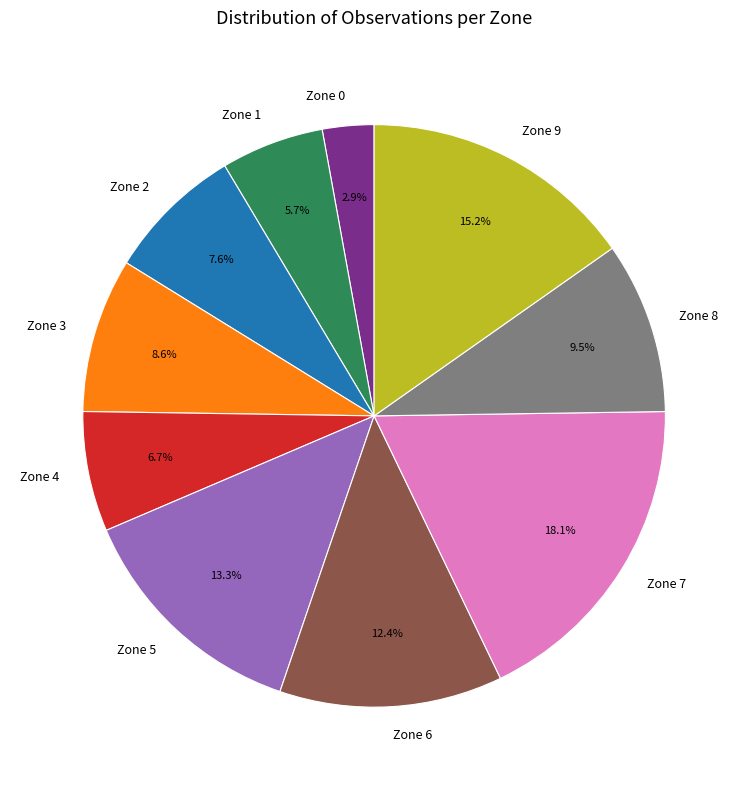

To the nearest percent, what percentage of the pie is Zone 9?

15%